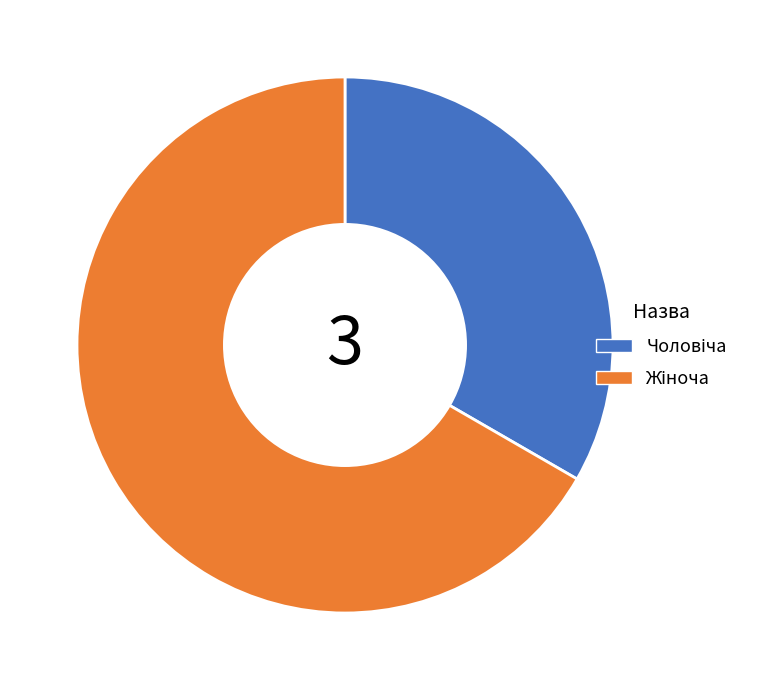

Does any single category account for the majority?

Yes